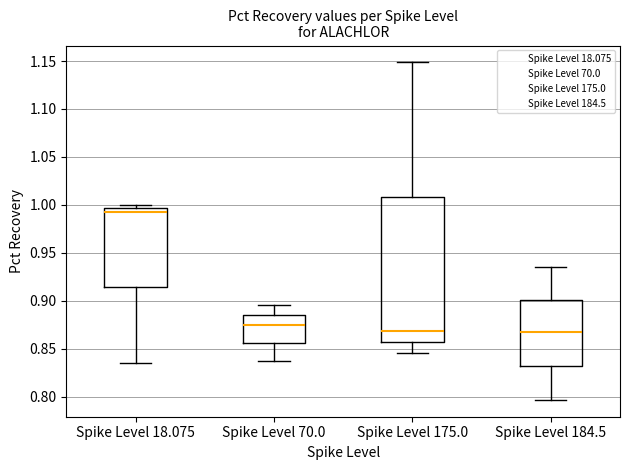

Reading left to right, transcribe this box plot: for each box, give where its median line is, the range the box spans, and where its two whiskers end, as read against the y-axis. The values are not printed on the chart, so give them approximately, as read against the axis.

Spike Level 18.075: median 0.995 (just below the box's upper edge), box 0.915 to 0.995, whiskers 0.835 to 1.000
Spike Level 70.0: median 0.875, box 0.855 to 0.885, whiskers 0.835 to 0.895
Spike Level 175.0: median 0.870, box 0.855 to 1.010, whiskers 0.845 to 1.150
Spike Level 184.5: median 0.865, box 0.830 to 0.900, whiskers 0.795 to 0.935